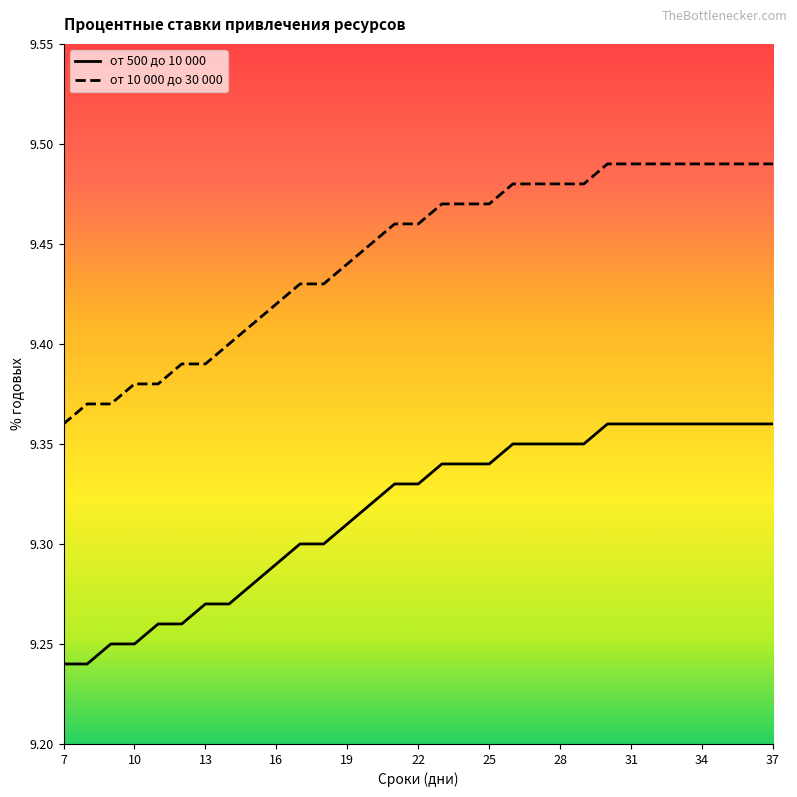

What is the difference between the от 500 до 10 000 values at 13 and 30?

0.1